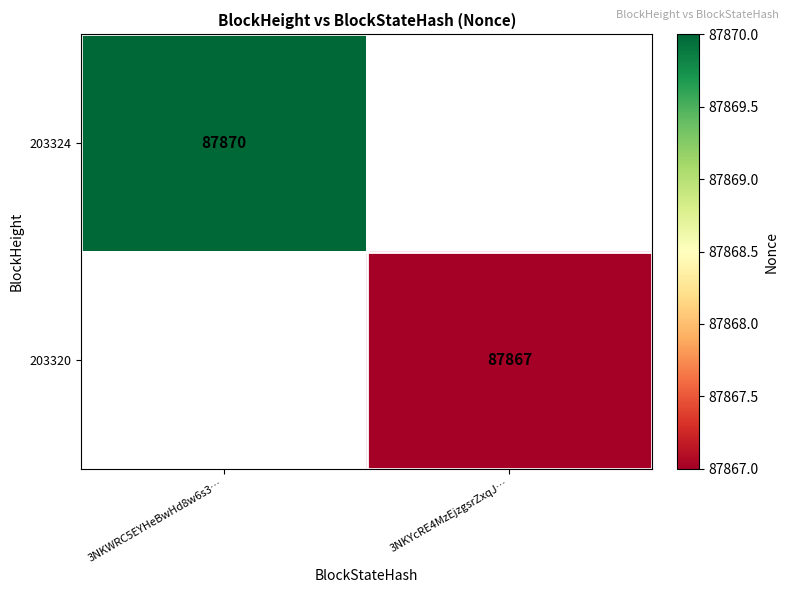

At how many categories does at least one series exceed 87867?

1